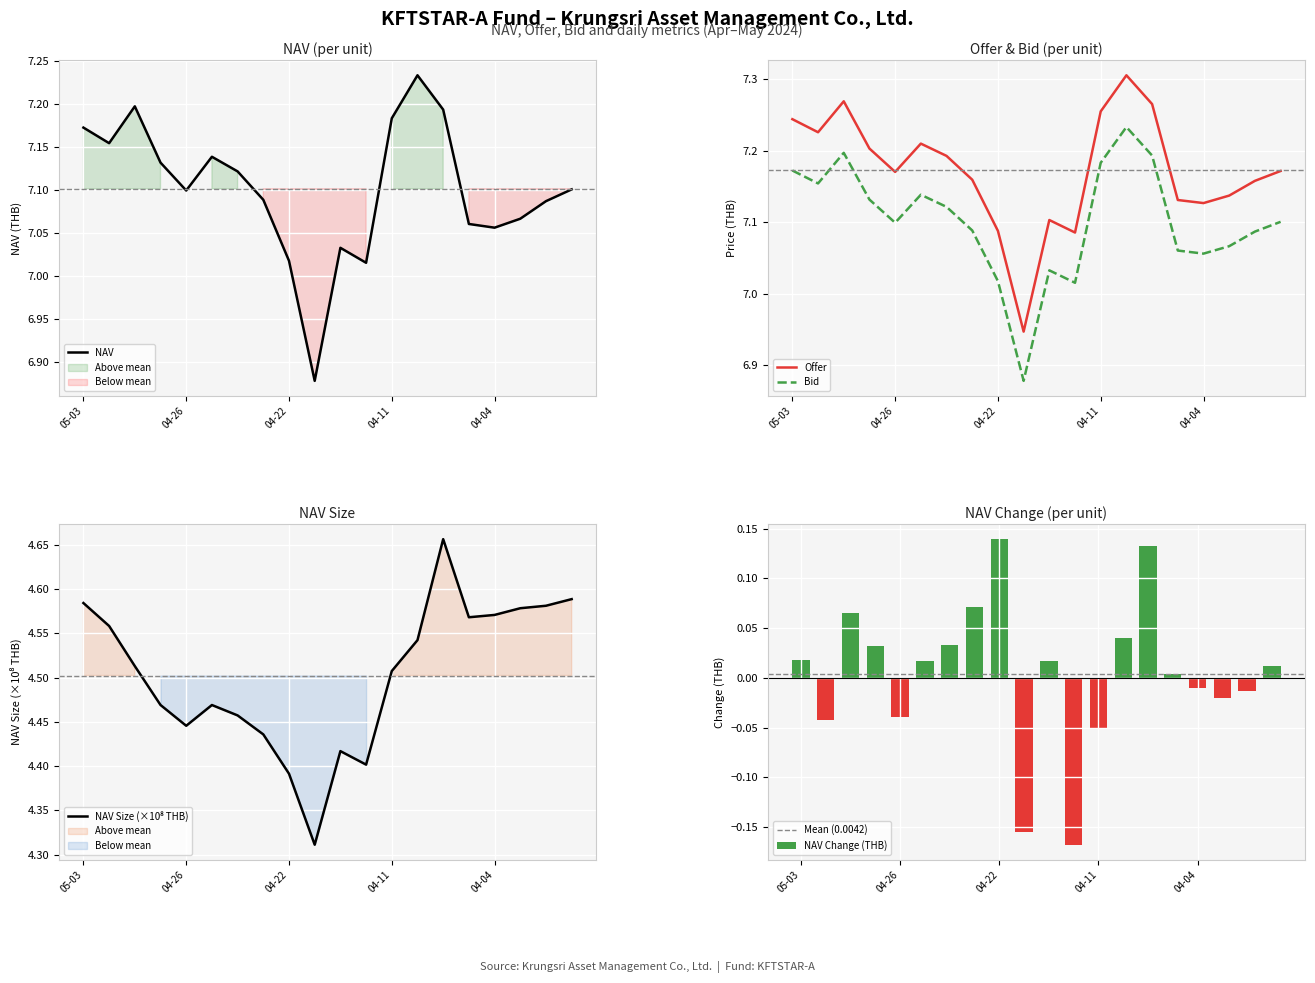

At which category is the sum across all series the highest?

2024-04-10